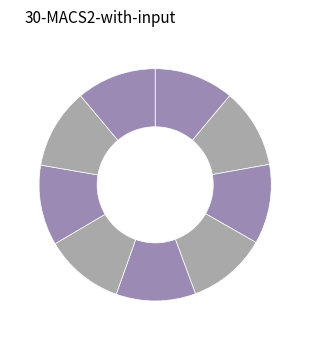

How many segments does this pie chart have?

9